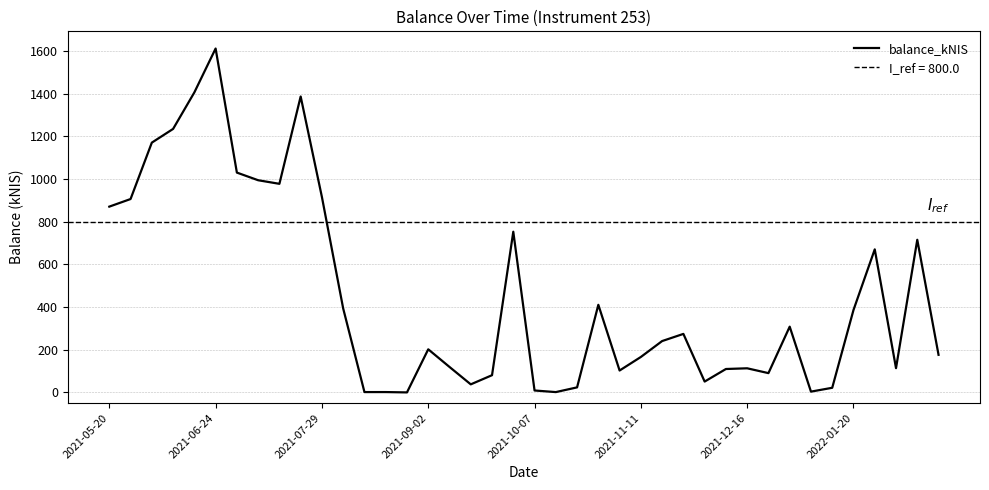

What position from the right is 16?

24